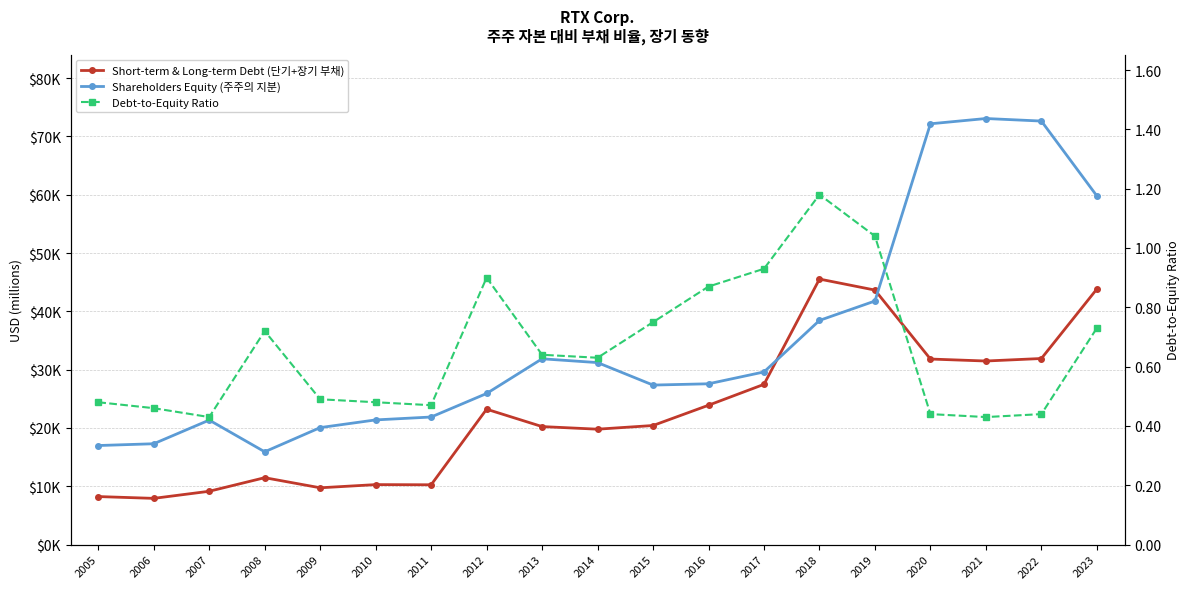

True or false: Short-term & Long-term Debt (단기+장기 부채) has a value of 34297.1 at 2014.

False